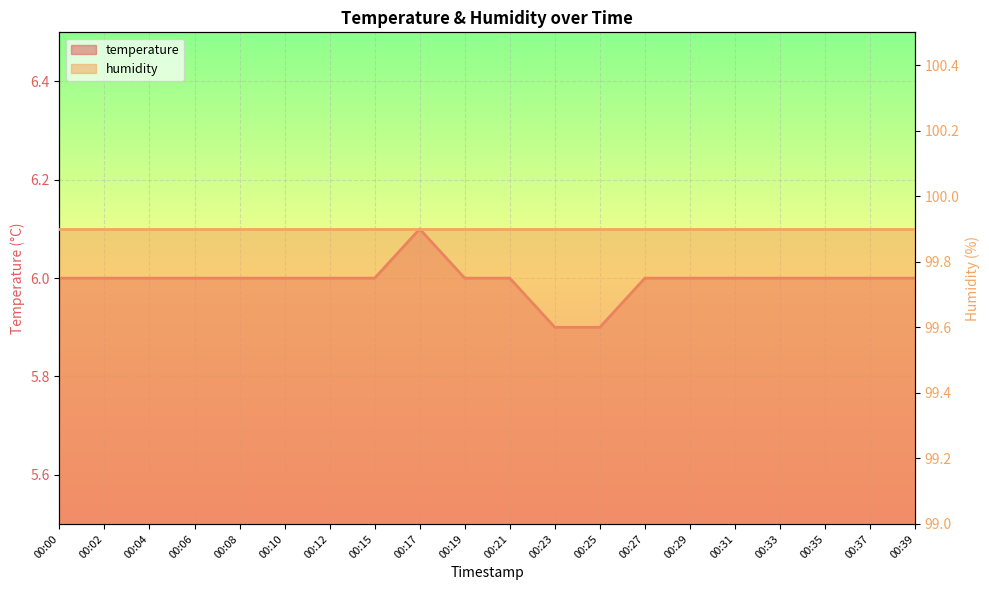

List the labels in order of value, smallest first.

00:23, 00:25, 00:00, 00:02, 00:04, 00:06, 00:08, 00:10, 00:12, 00:15, 00:19, 00:21, 00:27, 00:29, 00:31, 00:33, 00:35, 00:37, 00:39, 00:17